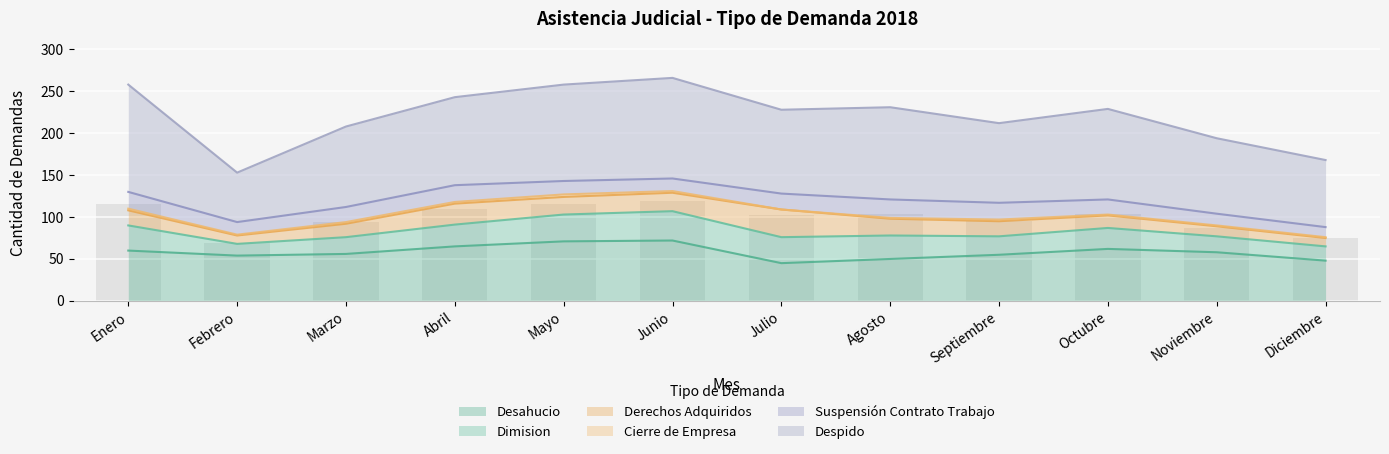

At which category does the chart reach its minimum across all series?

Julio